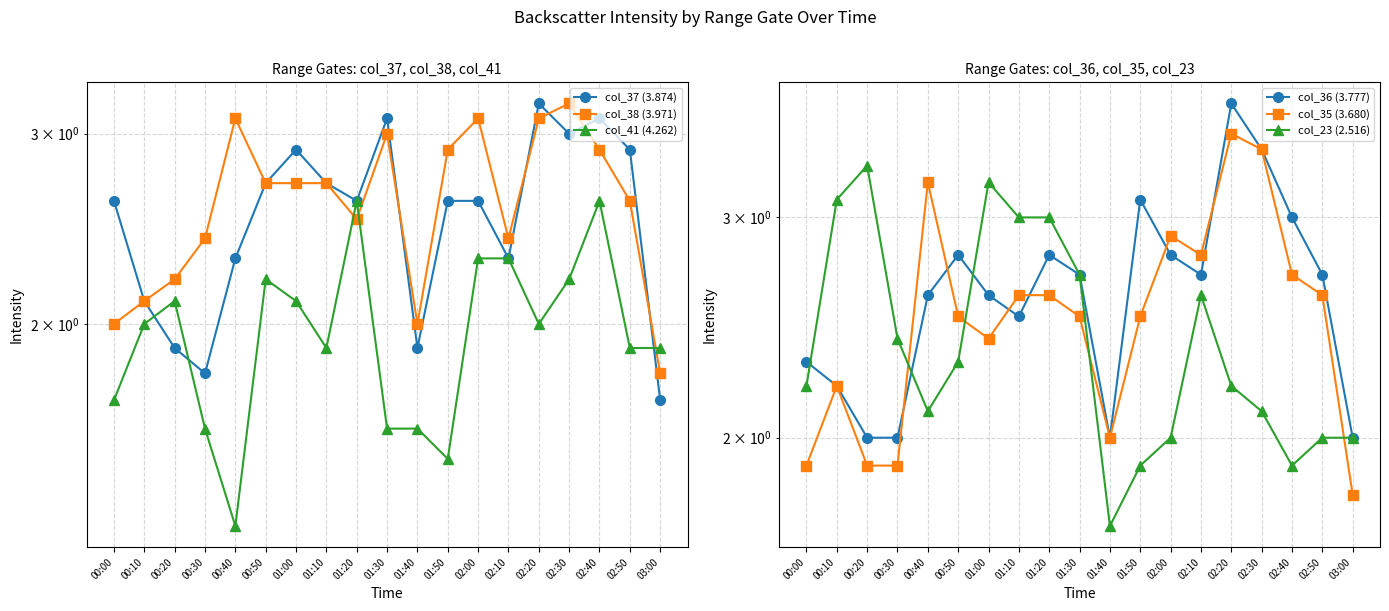

What is the total value across all series at 01:40?

11.2